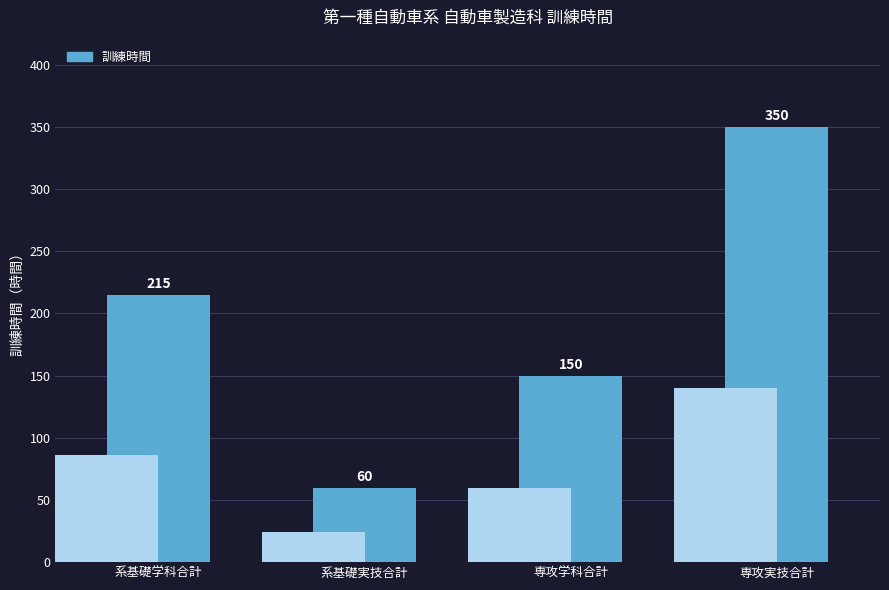

What is the value of the 2nd bar from the left?

60